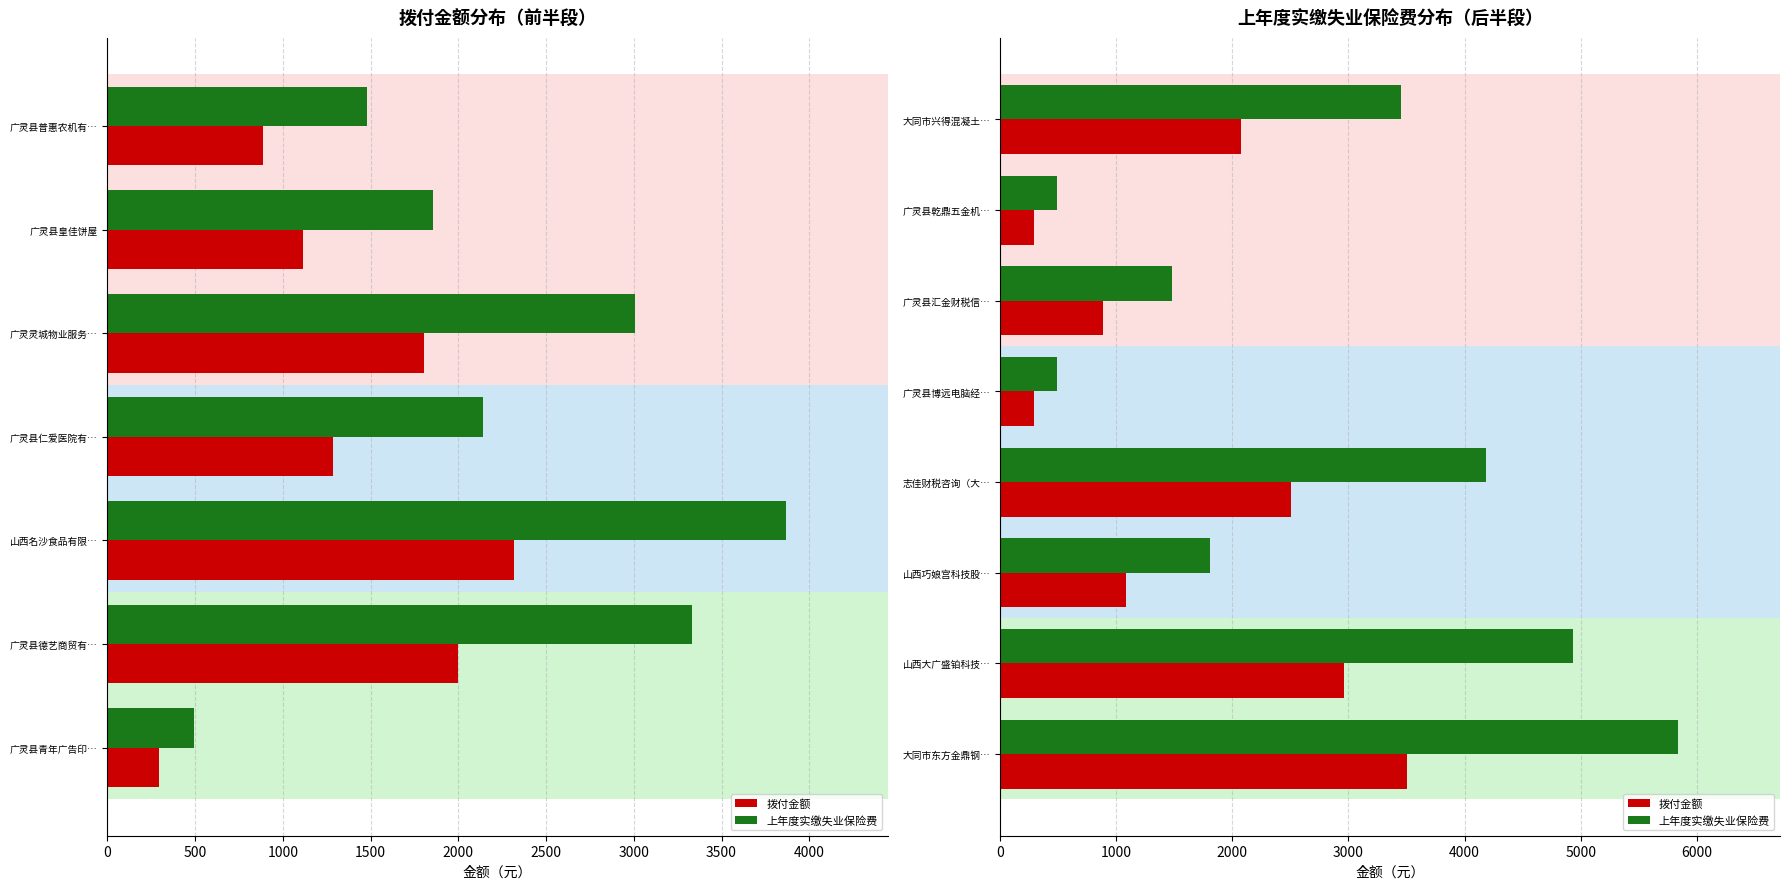

What is the difference between the second highest and second lowest values in the 上年度实缴失业保险费 series?

4442.0